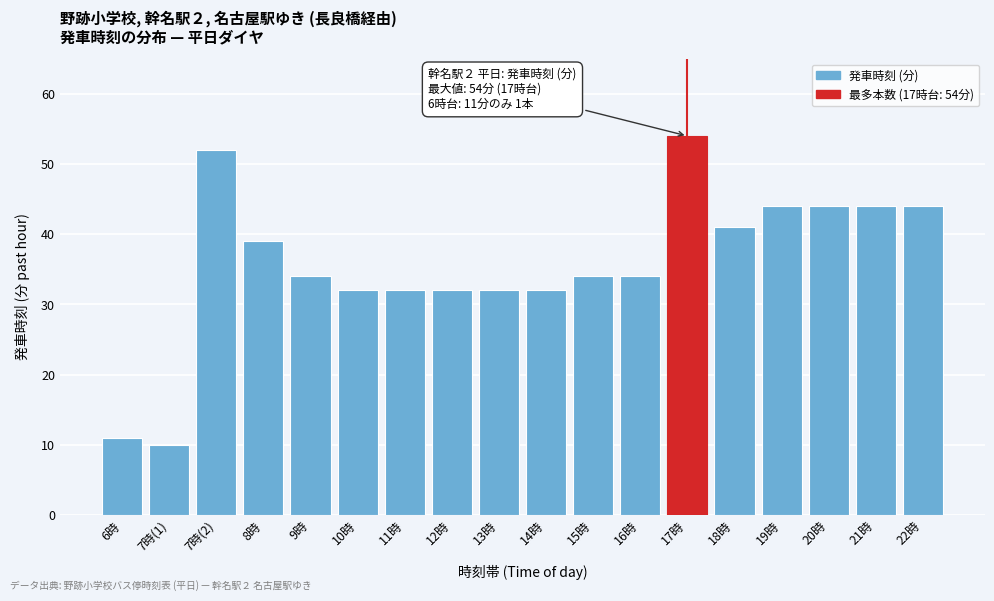

Reading left to right, list all the values displayed in this chart.

11	10	52	39	34	32	32	32	32	32	34	34	54	41	44	44	44	44